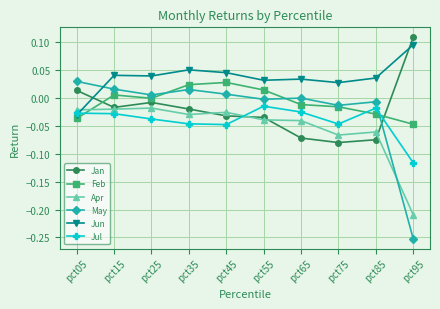

Is this an area chart (filled region under the line)?

No